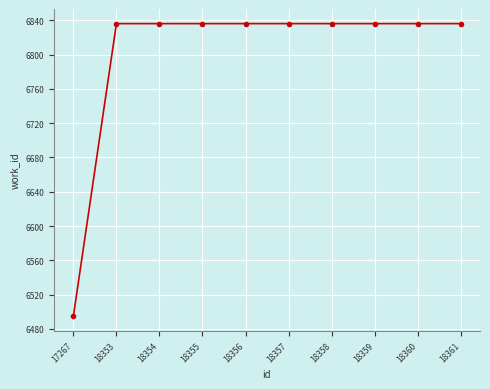

What is the minimum value shown in the chart?

6495